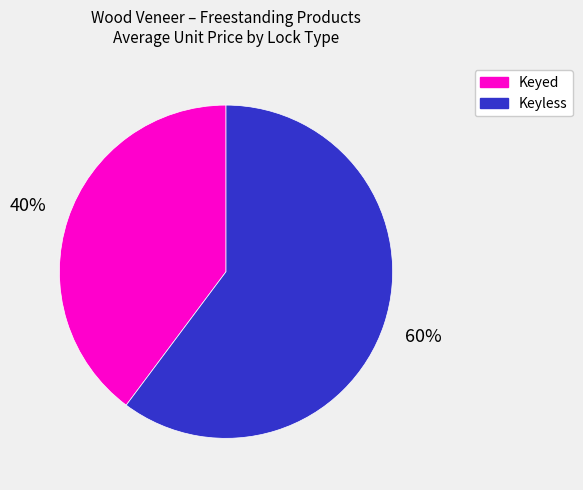

Is it true that Keyed is 1% of the pie?

False